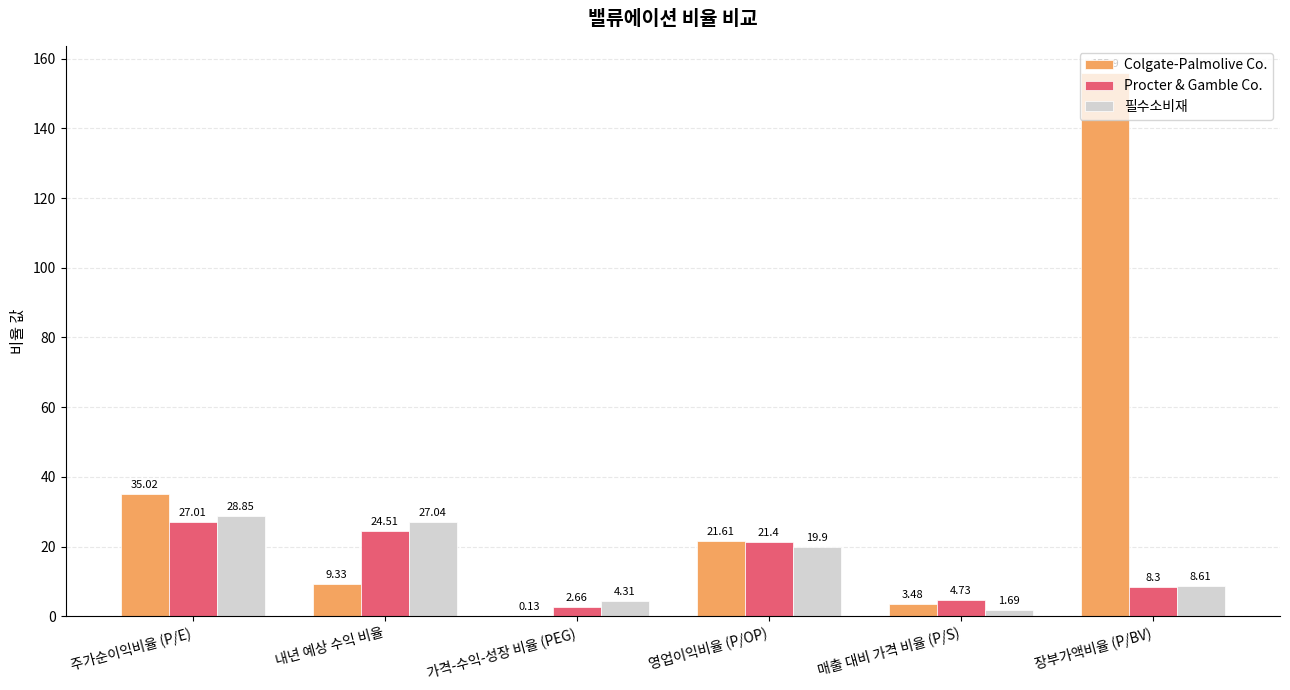

Which series has the largest total across all categories?

Colgate-Palmolive Co.